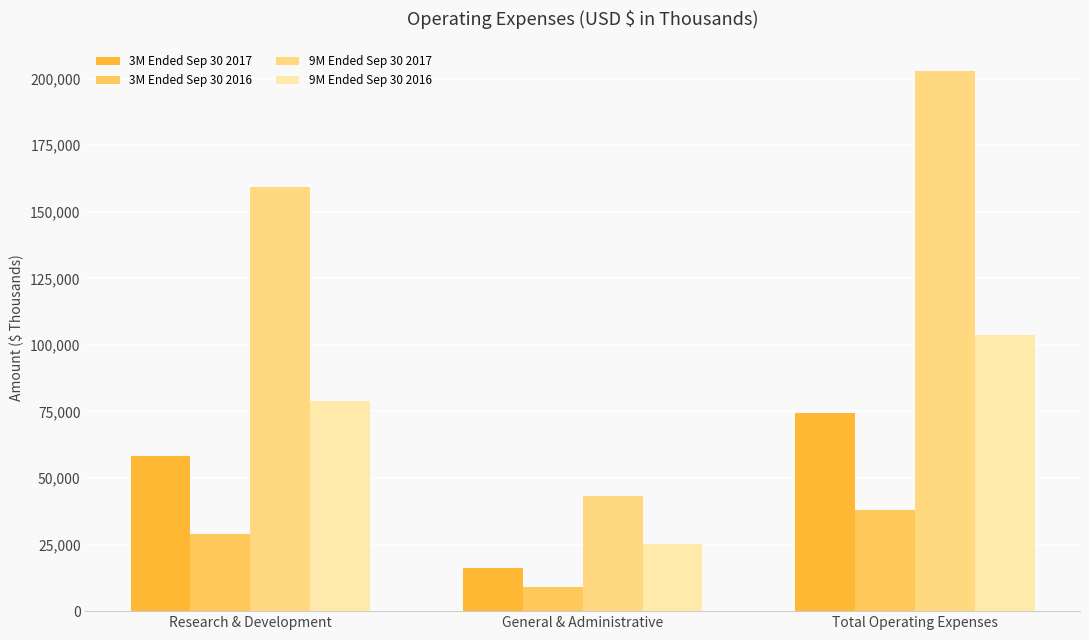

List the labels in order of 3M Ended Sep 30 2016 value, largest first.

Total Operating Expenses, Research & Development, General & Administrative